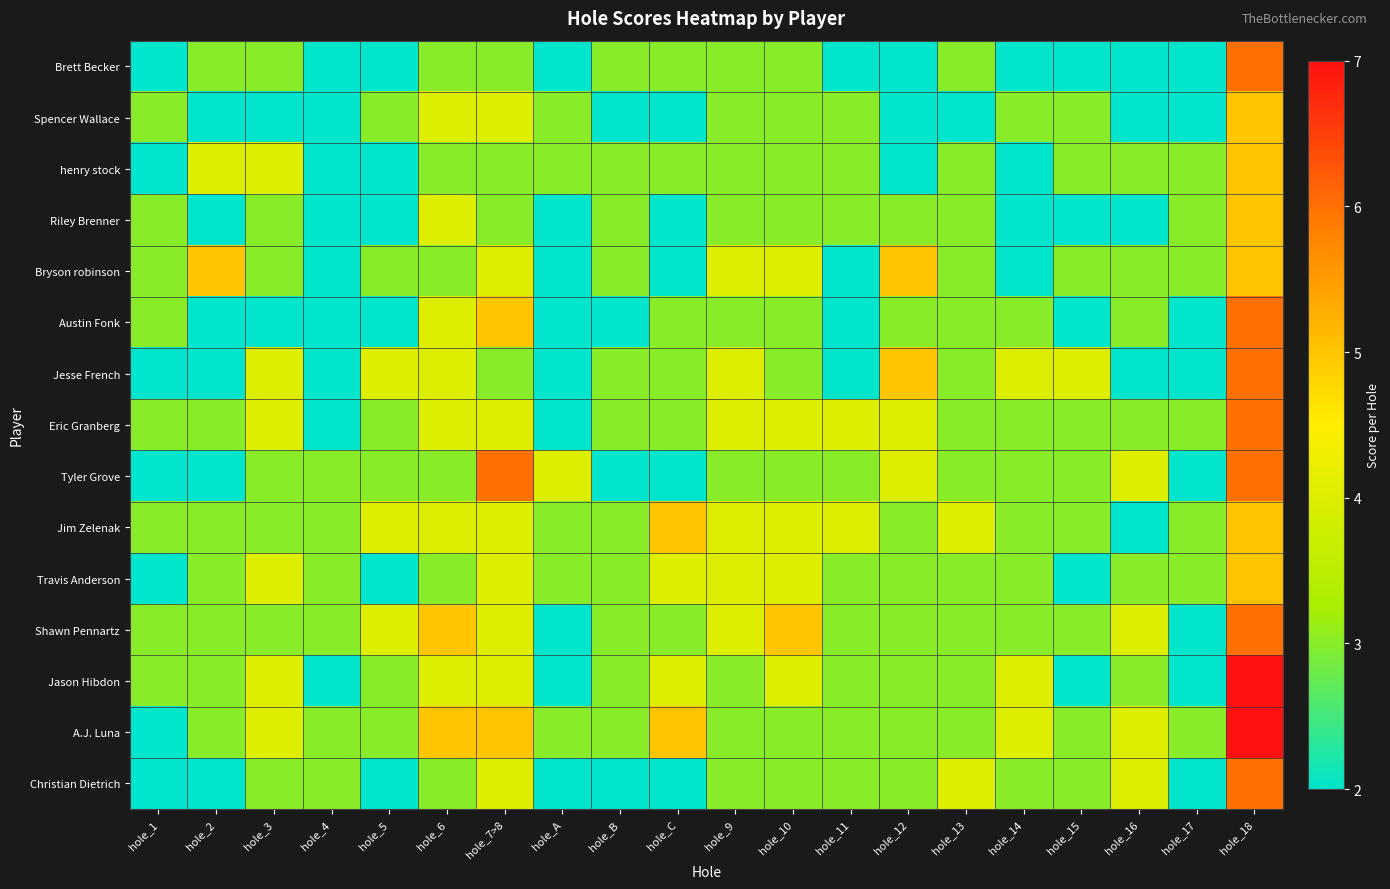

Which series has the widest spread of values?

Jason Hibdon